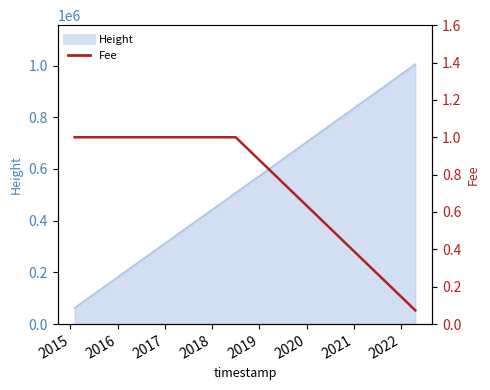

The chart shows a value of 1.7 at 2014. True or false?

False